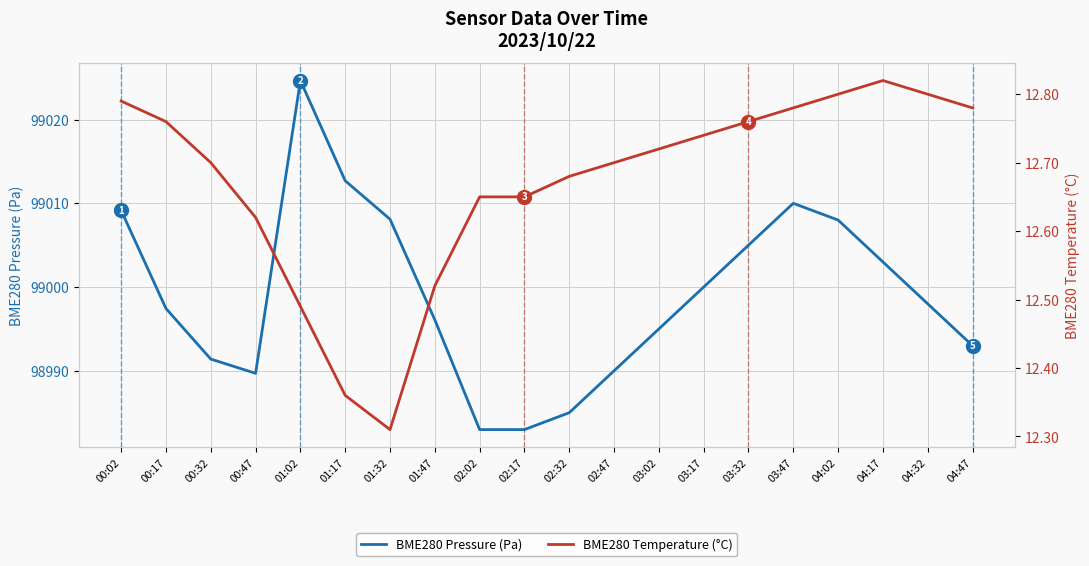

True or false: BME280 Pressure (Pa) and BME280 Temperature (°C) intersect in this chart.

False